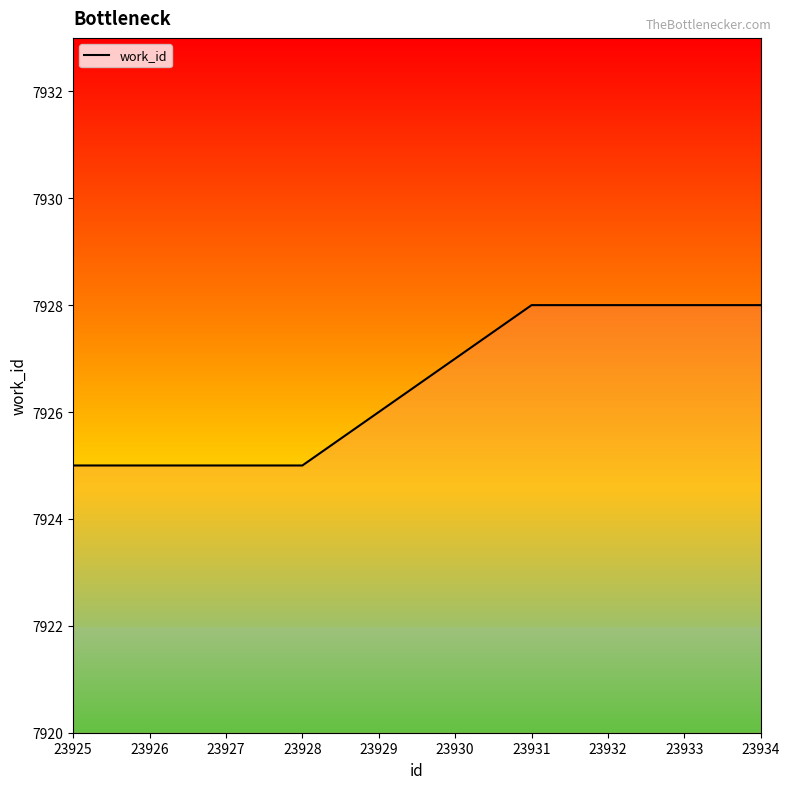

Reading right to left, what are all the values shown in this chart?

7928	7928	7928	7928	7927	7926	7925	7925	7925	7925